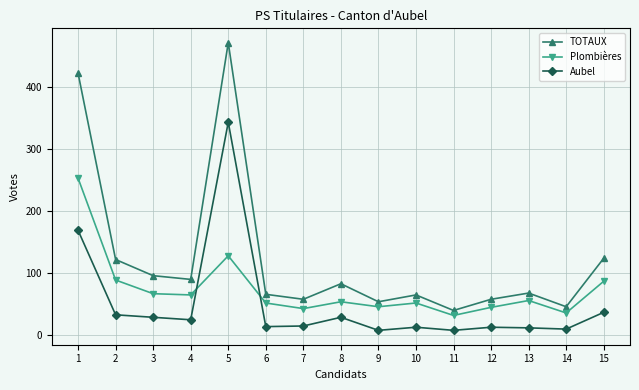

How many values in the TOTAUX series are below 68?

7